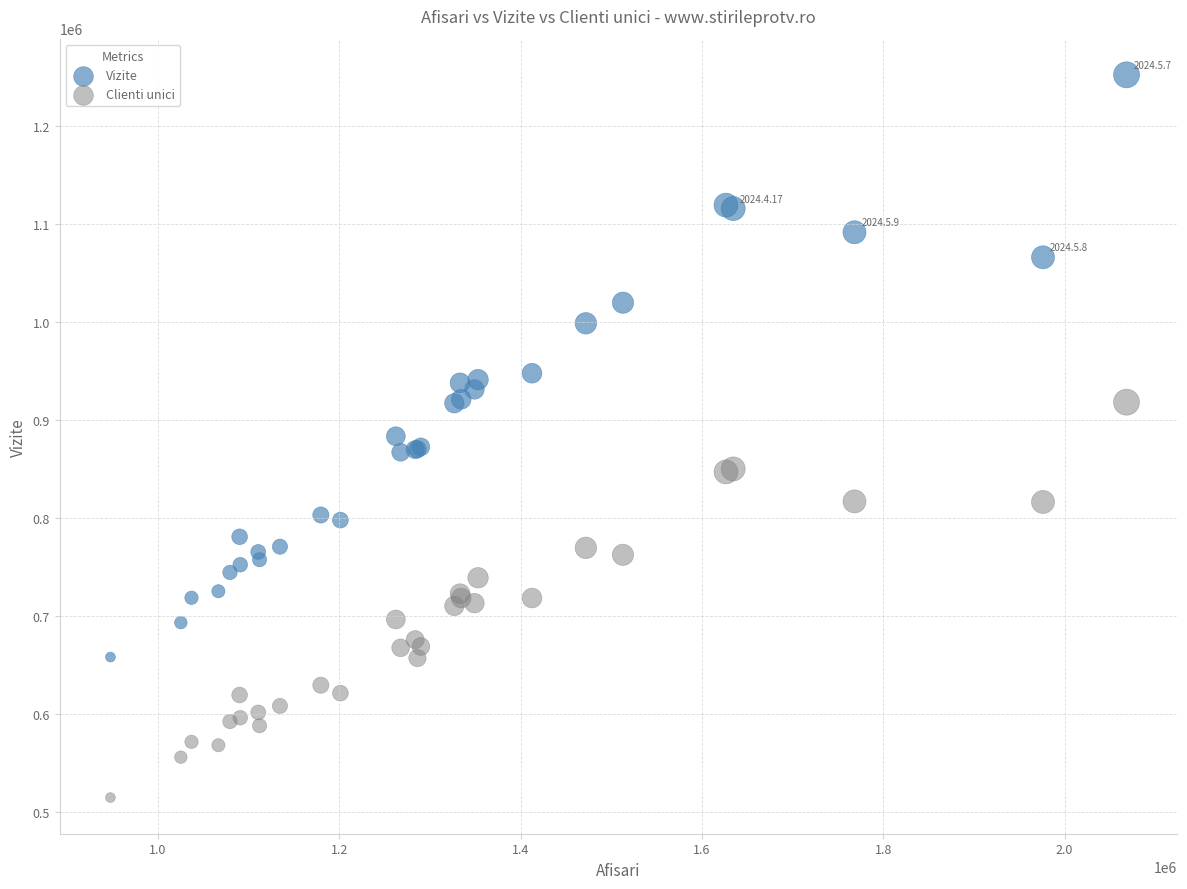

Which series has the widest spread of Y values?

Vizite